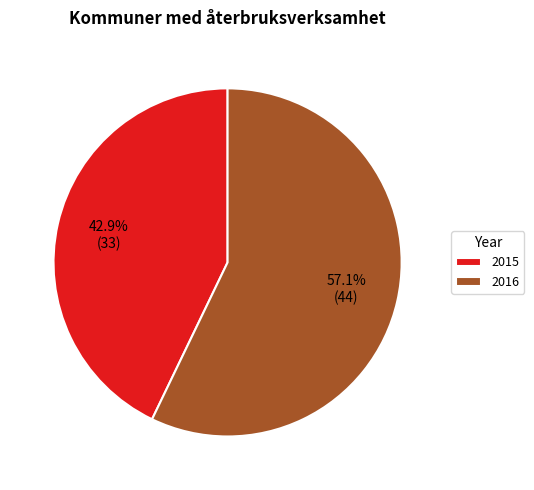

Between 2016 and 2015, which is larger?

2016